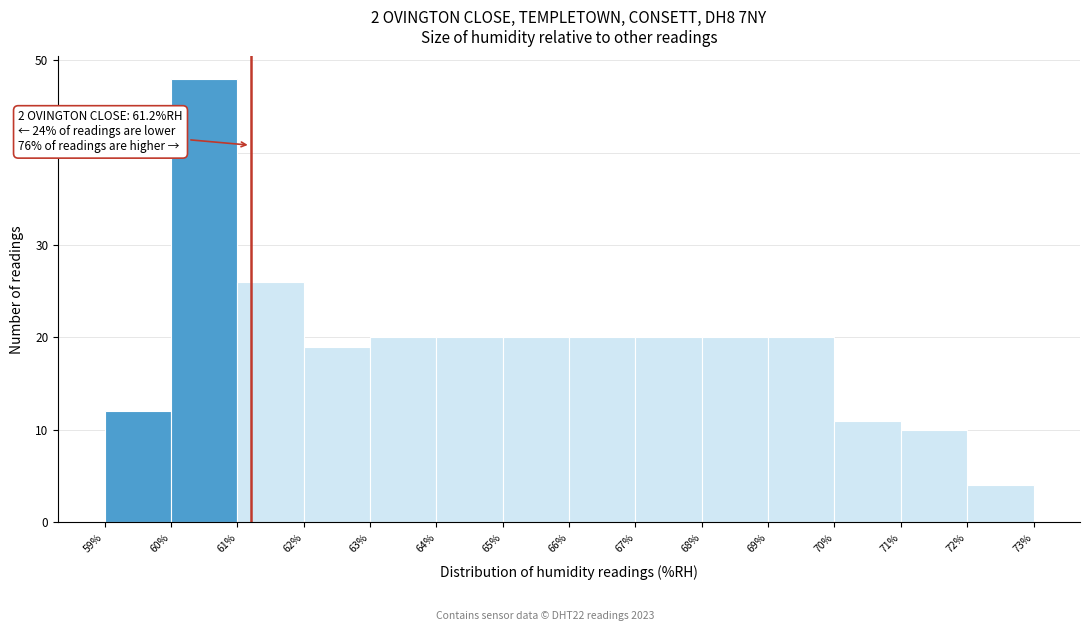

Over which range of the x-axis is the bar tallest?

60% to 61%